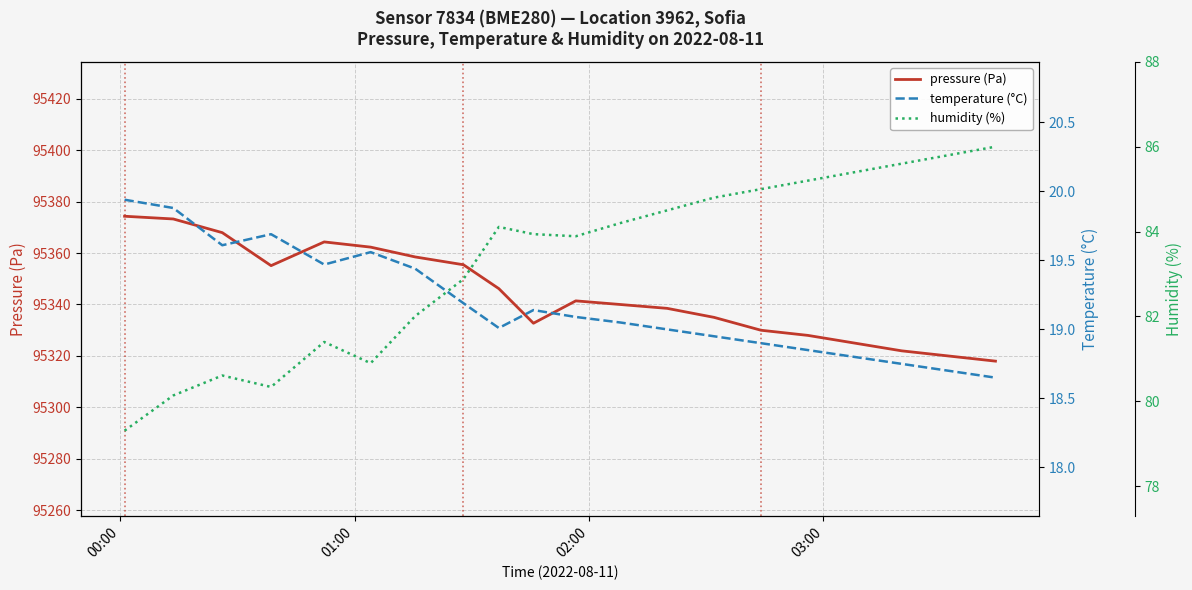

Is this an area chart (filled region under the line)?

No